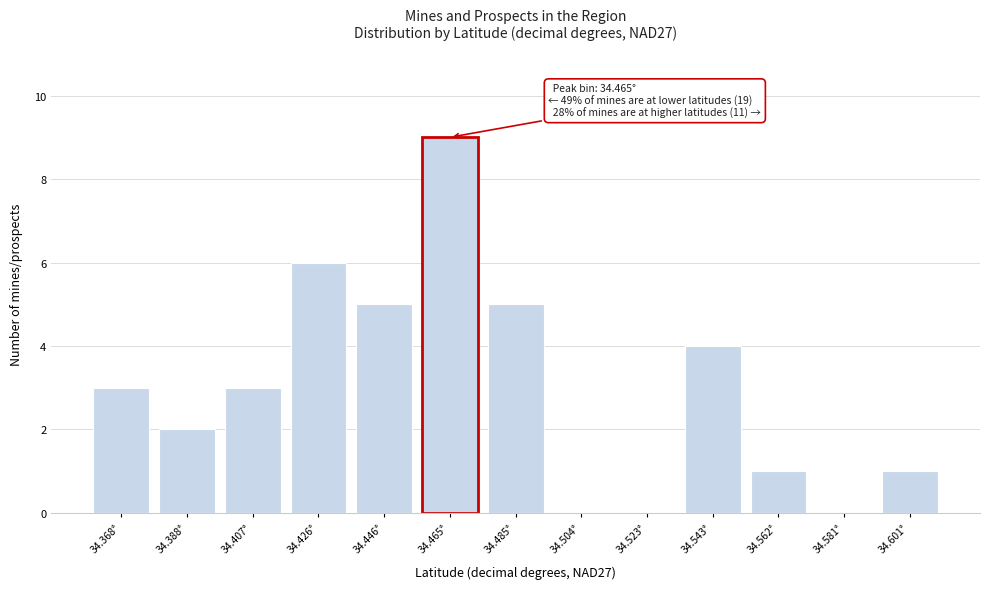

Reading right to left, extract all data points from this chart.

34.601°=1	34.581°=0	34.562°=1	34.543°=4	34.523°=0	34.504°=0	34.485°=5	34.465°=9	34.446°=5	34.426°=6	34.407°=3	34.388°=2	34.368°=3